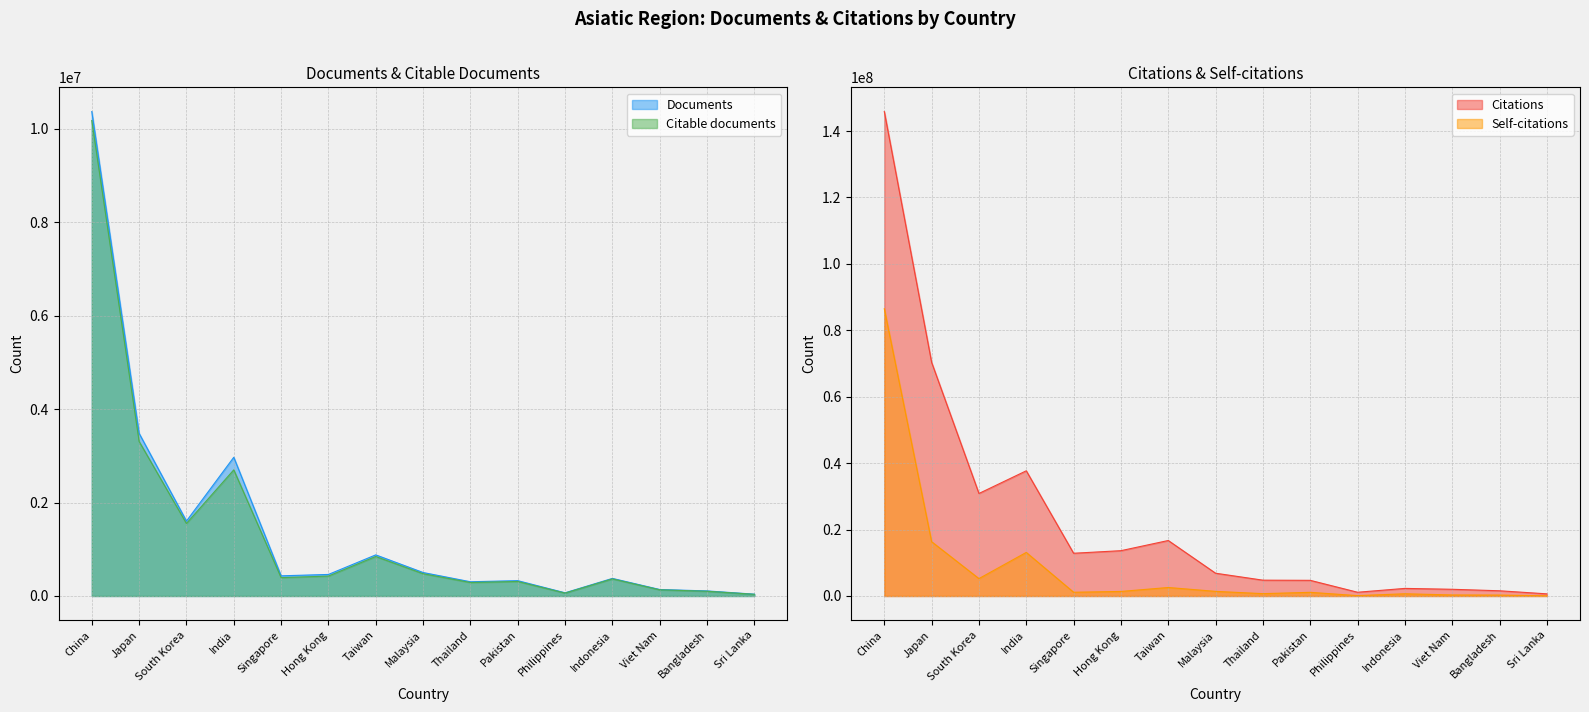

Rank the series by their maximum value, from highest to lowest.

Citations, Self-citations, Documents, Citable documents